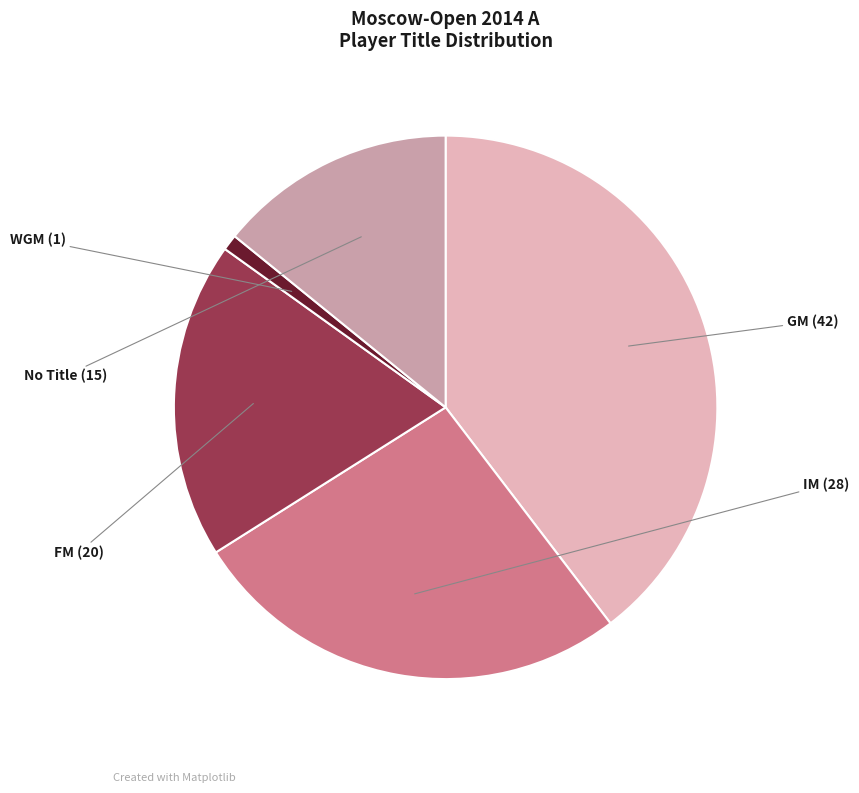

Which slice is the smallest?

WGM